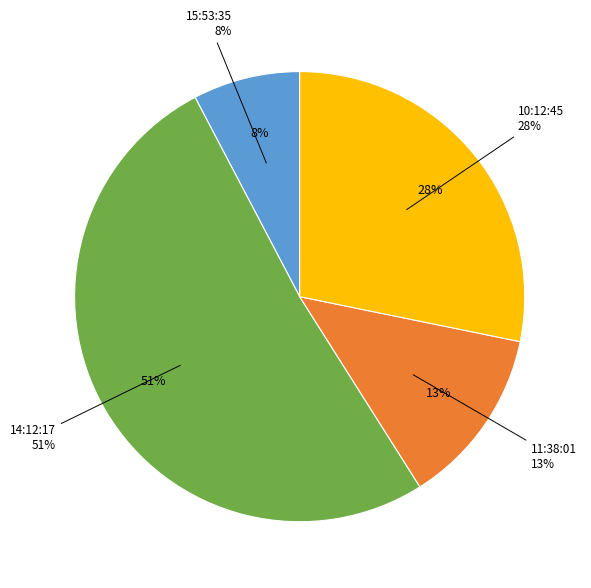

Rank the categories by value from highest to lowest.

14:12:17, 10:12:45, 11:38:01, 15:53:35